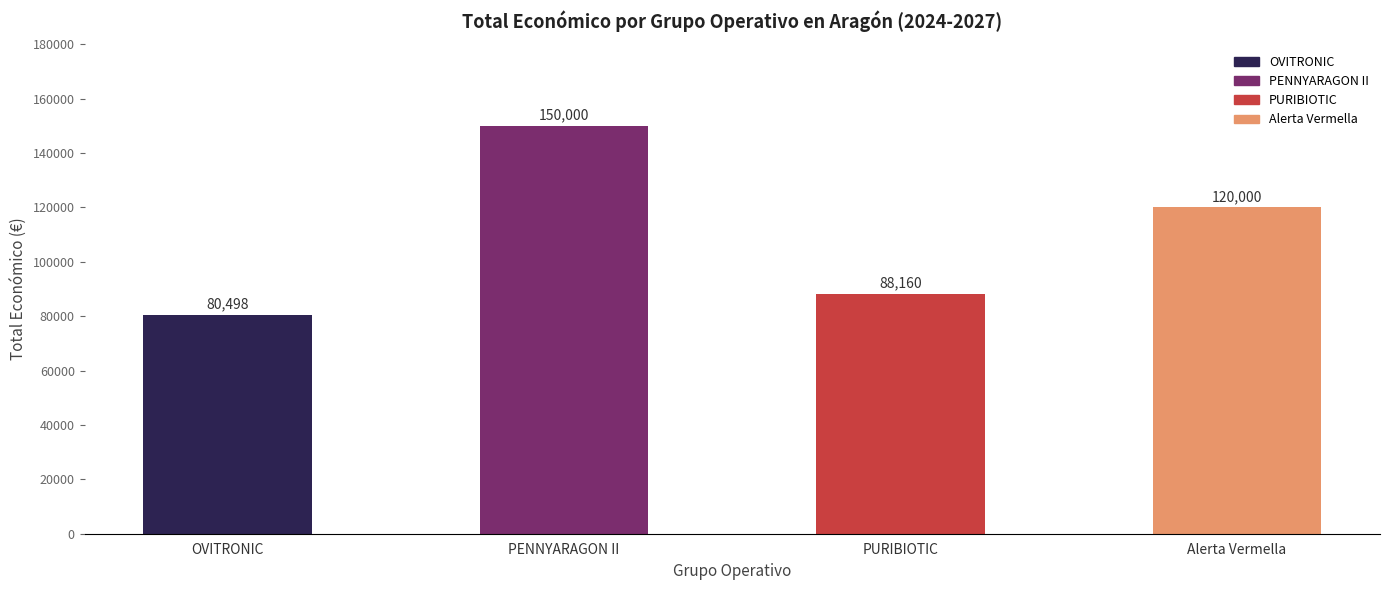

Count the values in the range 88160 to 150000.

3